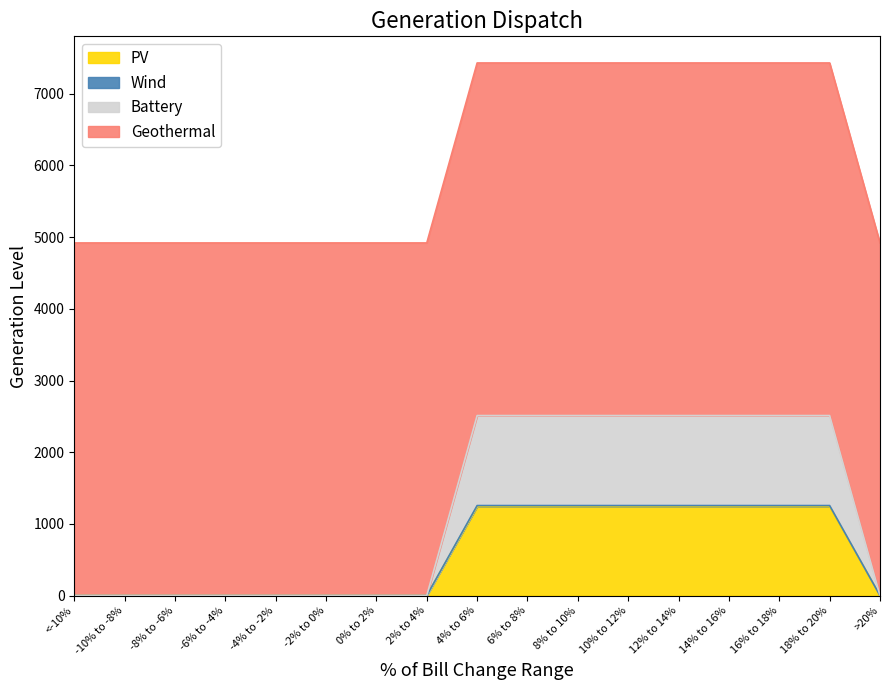

What is the highest value of the PV series?

1242.5